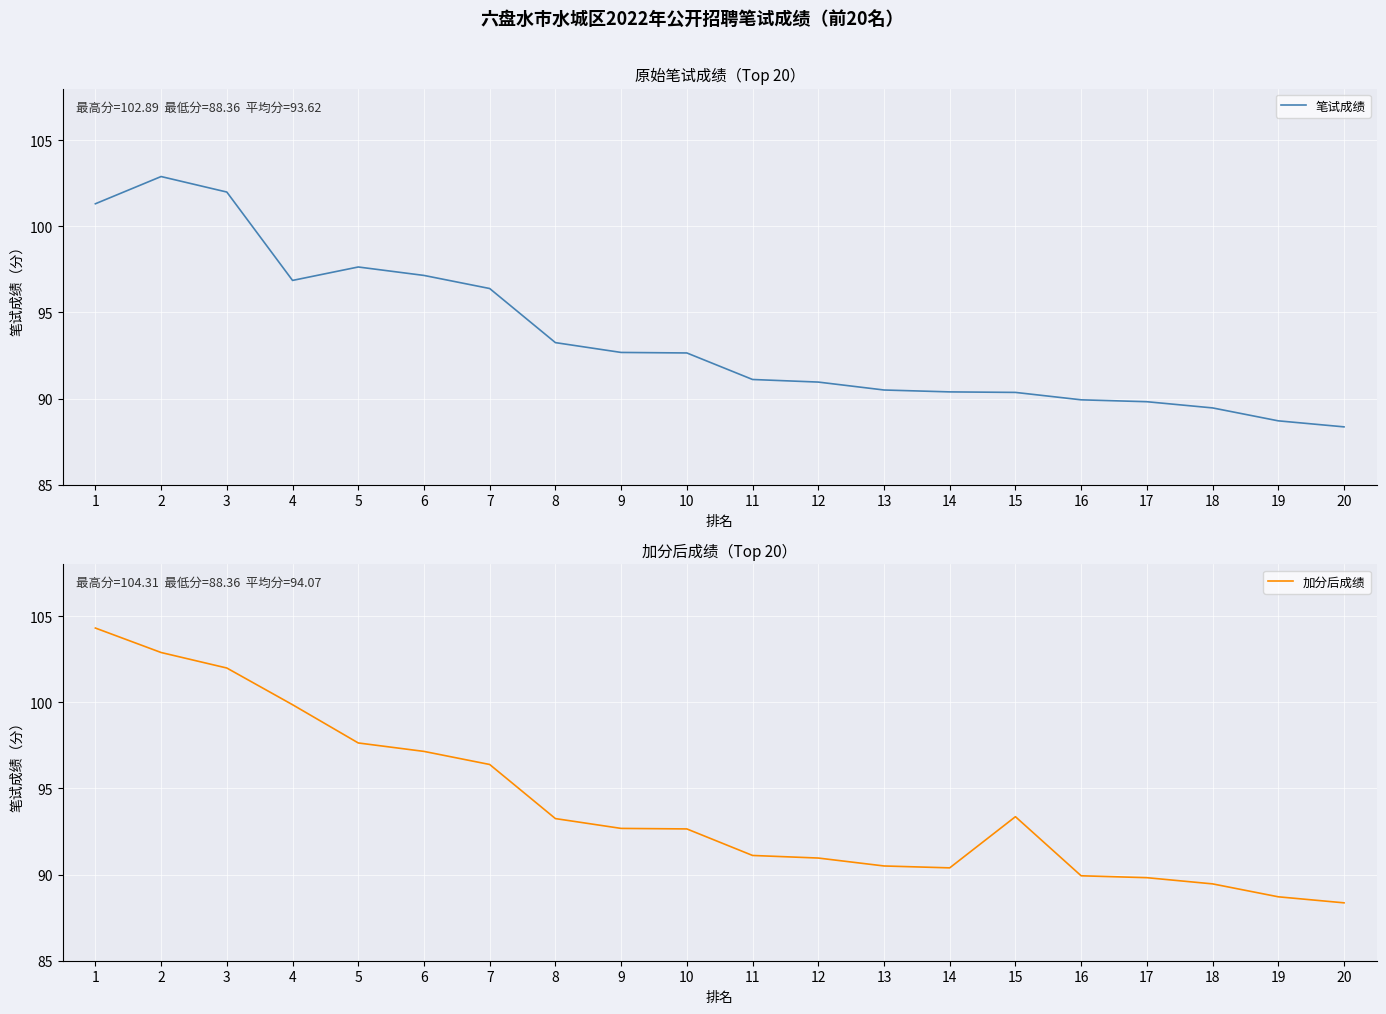

What is the total value across all series at 17?

179.6